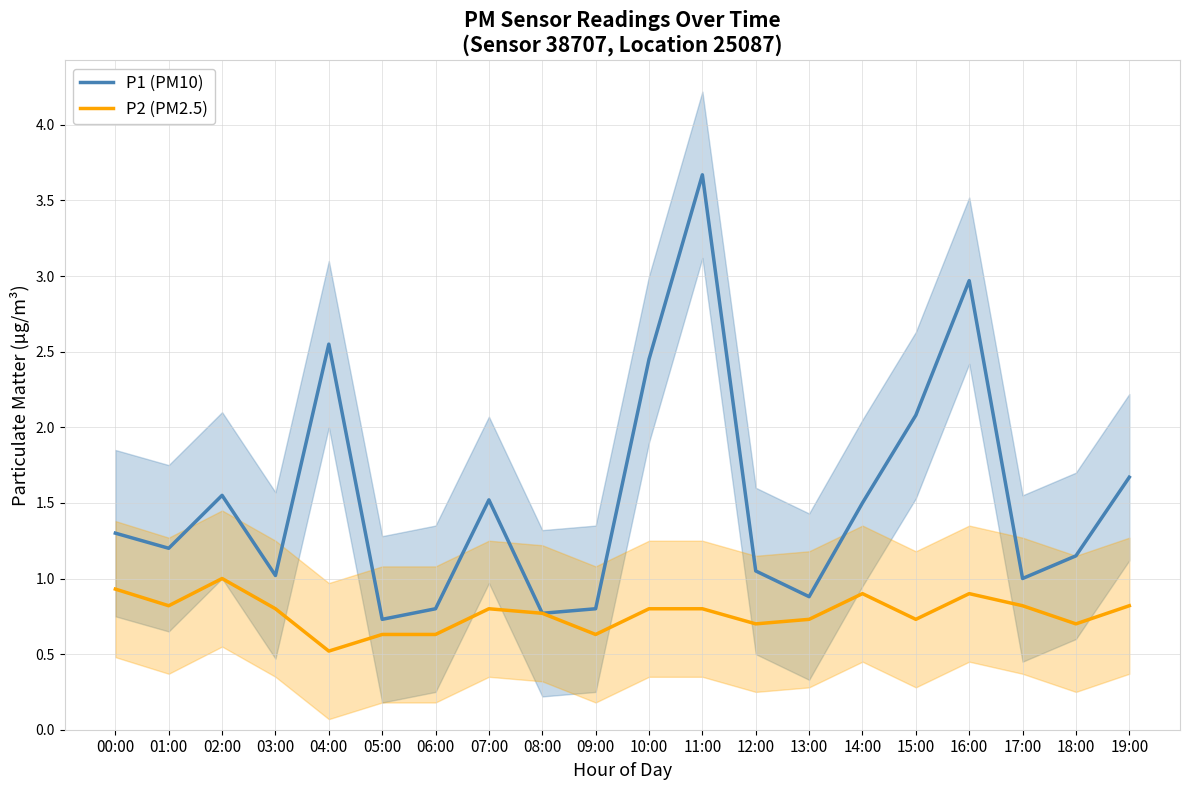

What is the label of the 6th point from the left?

05:00